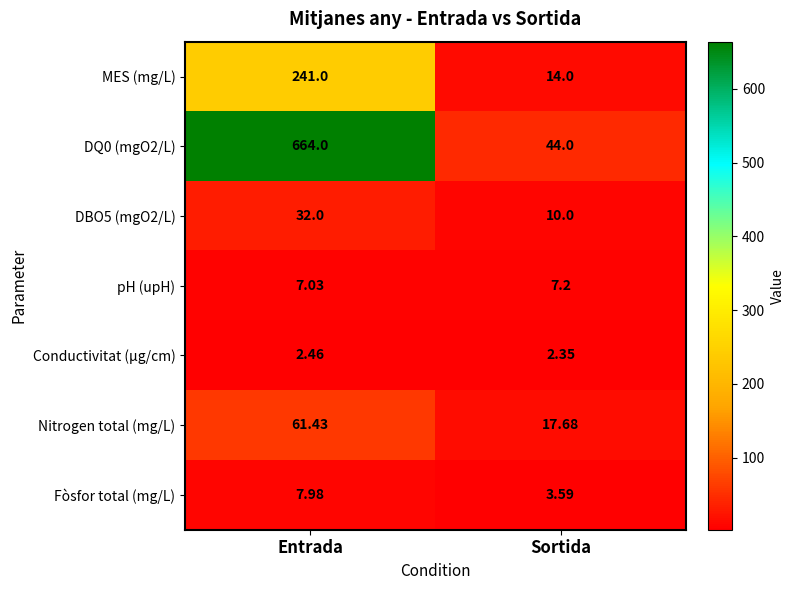

At which category is the sum across all series the highest?

Entrada